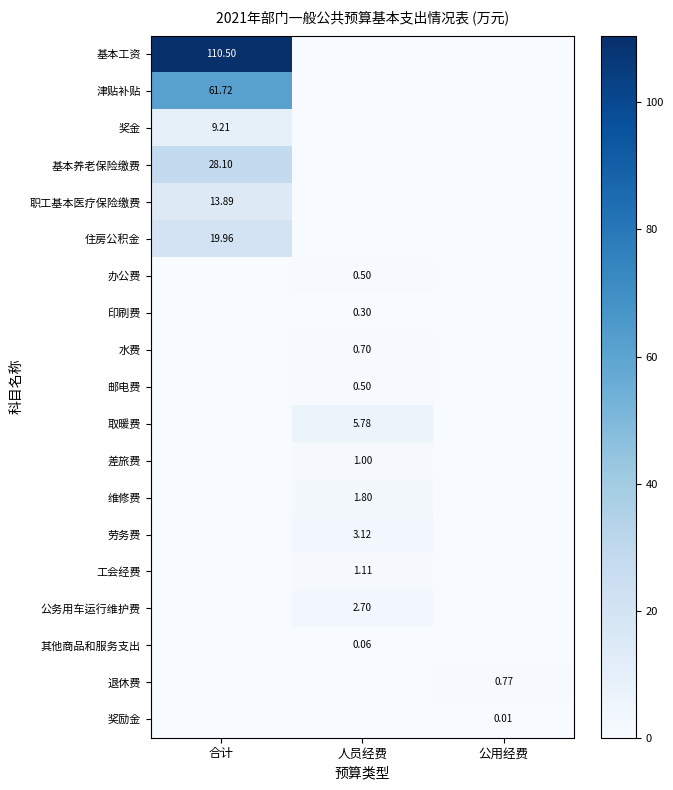

Which series has the largest range (max minus min)?

基本工资